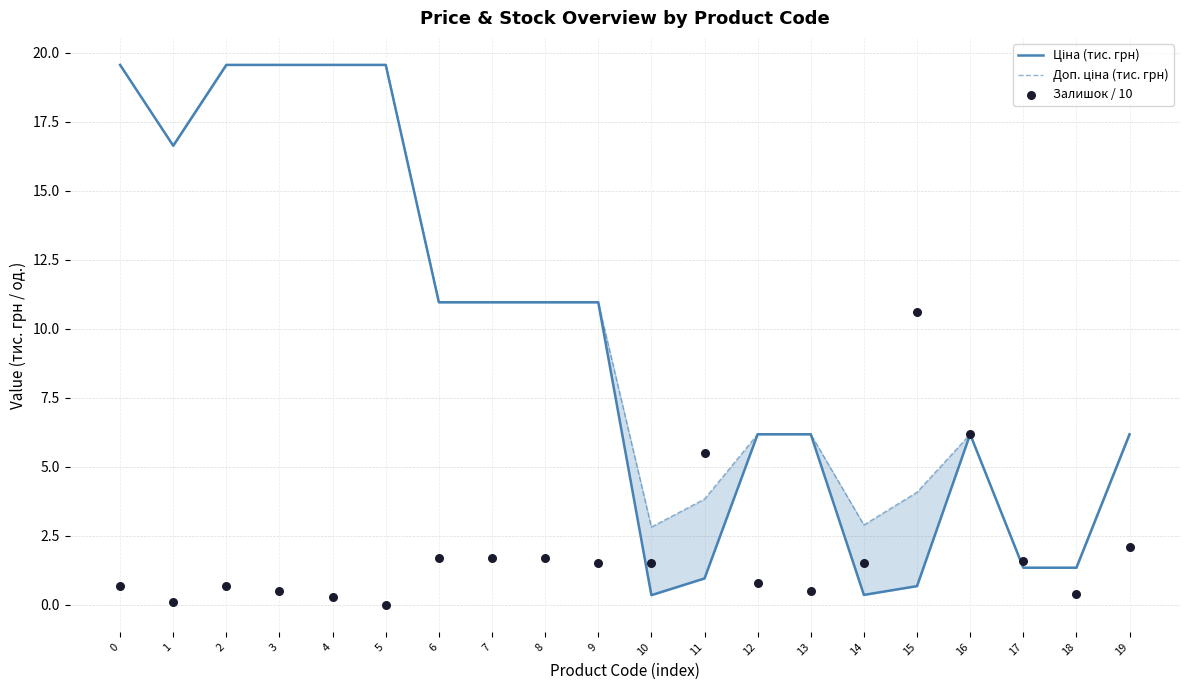

Which series has the largest total across all categories?

Доп. ціна (тис. грн)